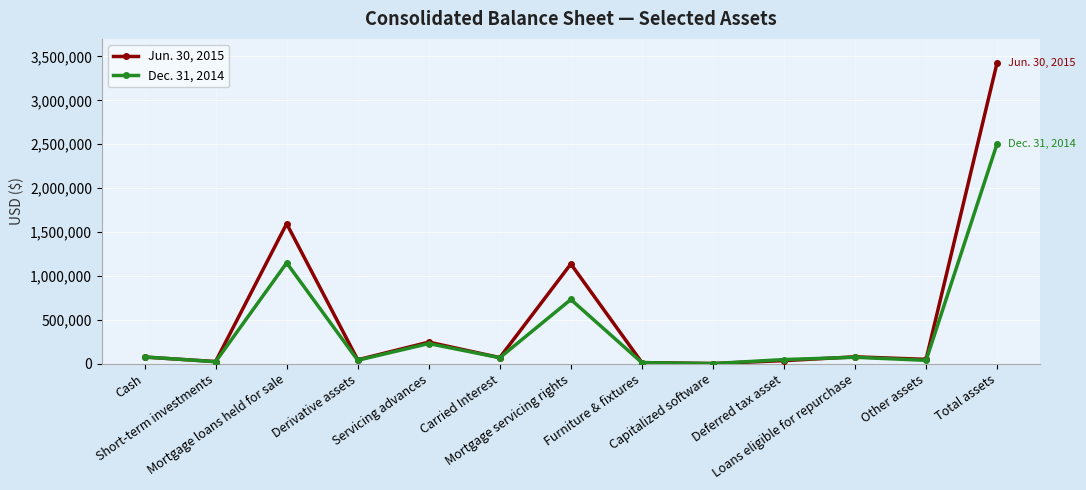

How many values in the Jun. 30, 2015 series are below 68713?

6